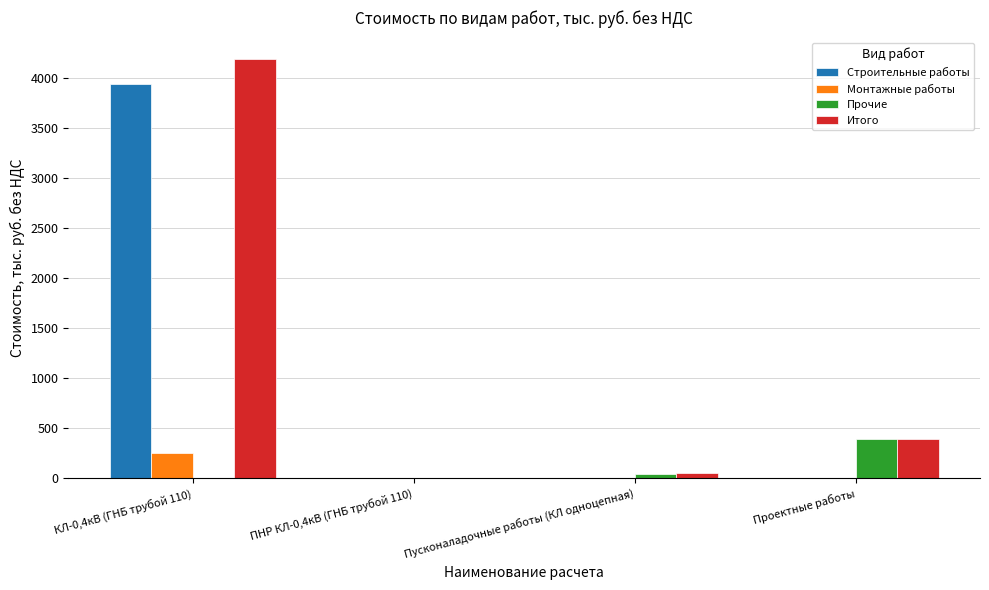

Which series changed the most between КЛ-0,4кВ (ГНБ трубой 110) and Проектные работы?

Строительные работы